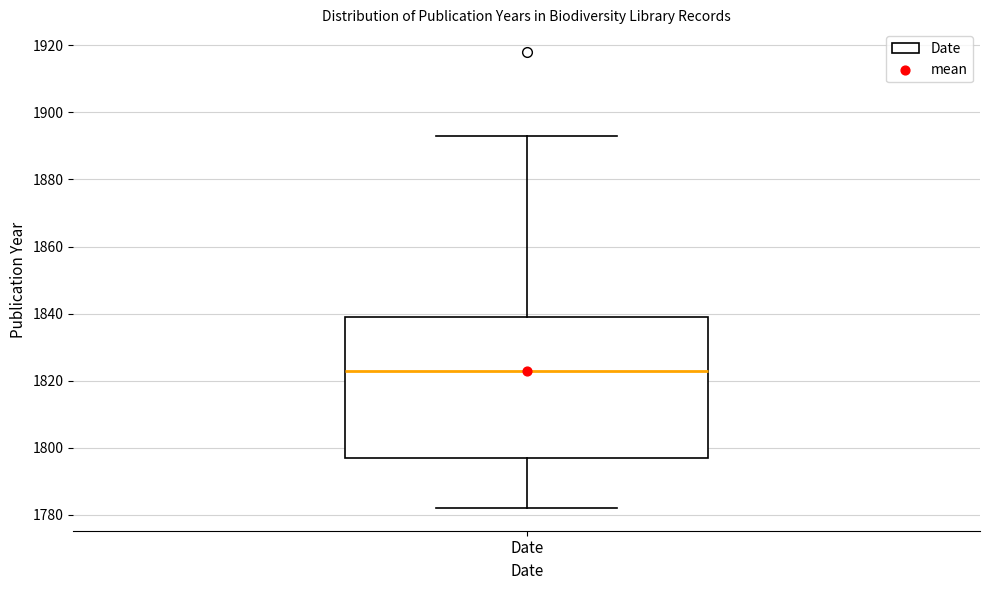

Transcribe this box plot: give where the median line is, the range the box spans, and where the two whiskers end, as read against the y-axis. The values are not printed on the chart, so give them approximately, as read against the axis.

median 1824, box 1798 to 1840, whiskers 1782 to 1894